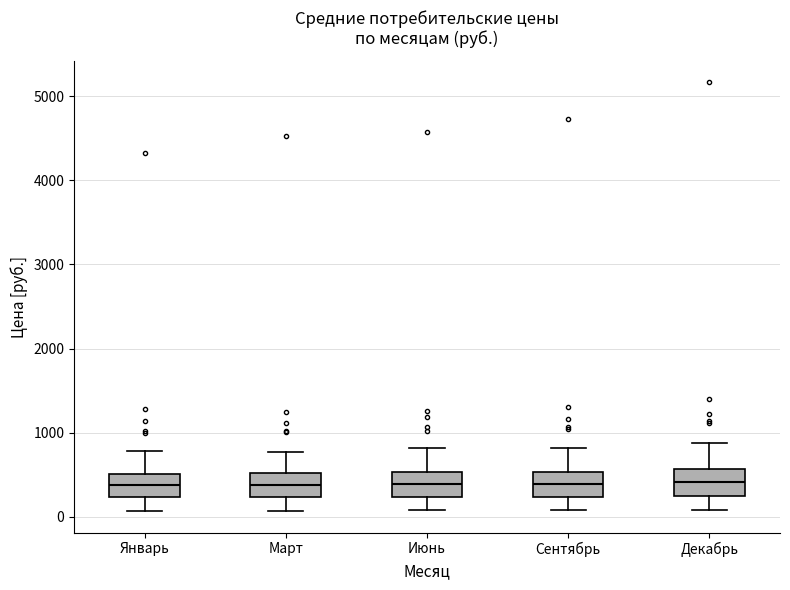

Where is the lower edge of the box for Июнь on the y-axis? The values are not printed on the chart, so give them approximately, as read against the axis.

200